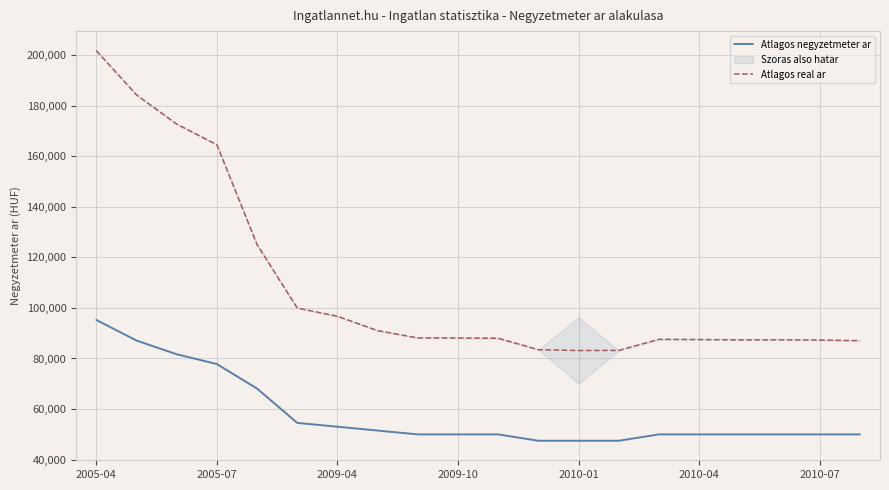

True or false: Atlagos real ar and Atlagos negyzetmeter ar cross at least once.

False